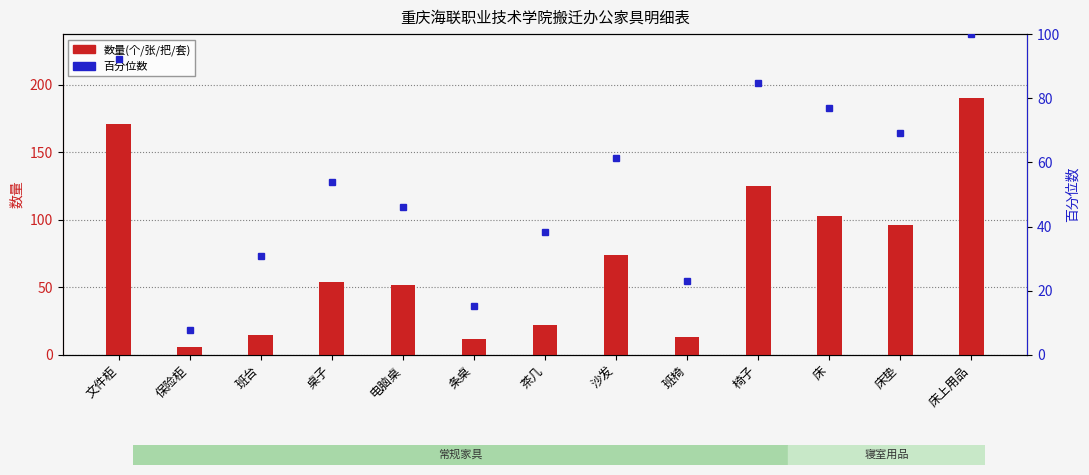

At which label does 数量(个/张/把/套) first exceed 54?

文件柜